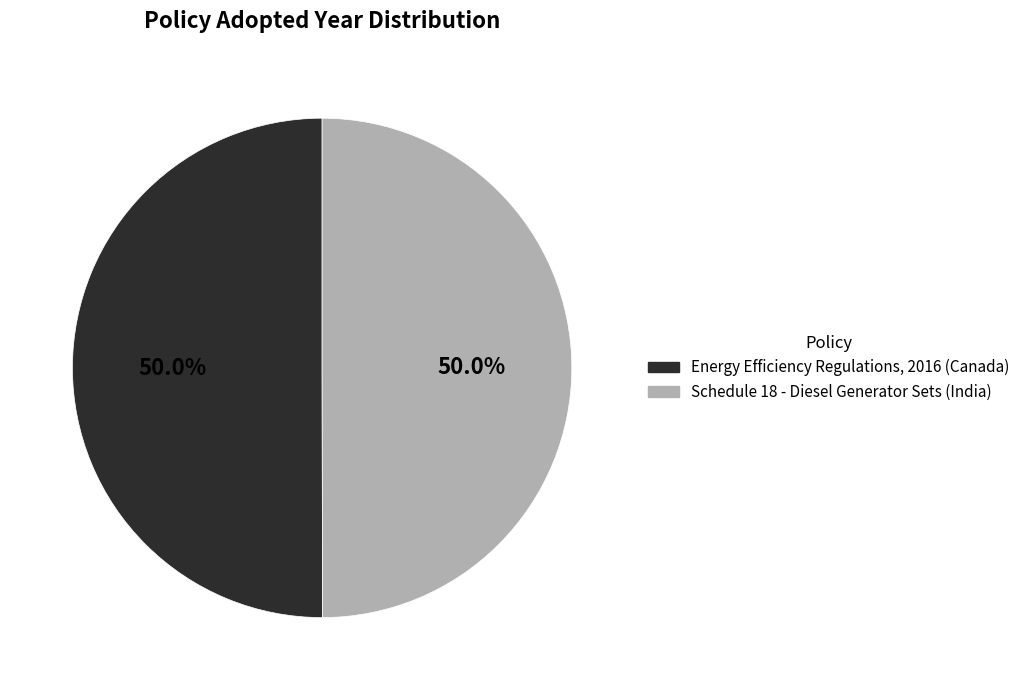

Is the sum of Schedule 18 - Diesel Generator Sets (India) and Energy Efficiency Regulations, 2016 (Canada) greater than half?

Yes